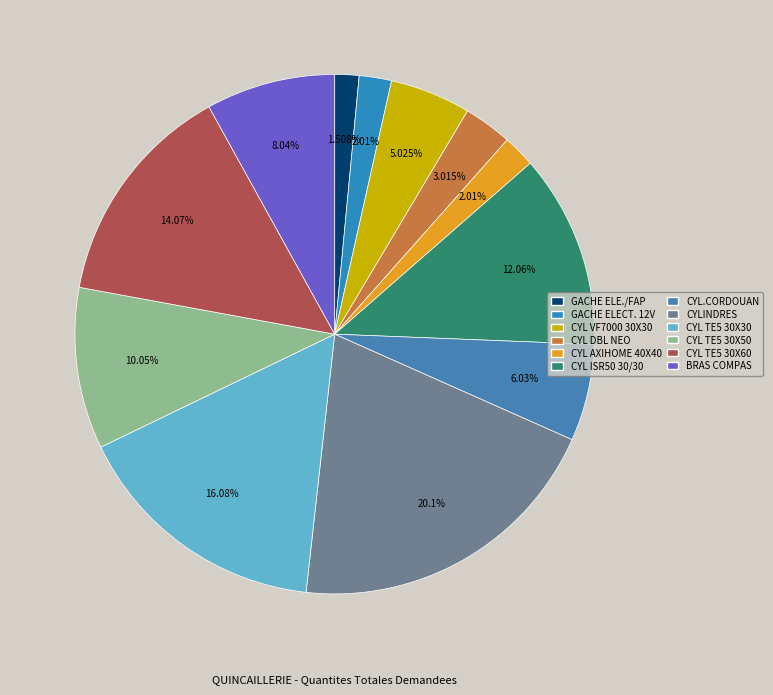

How many slices are in this pie chart?

12